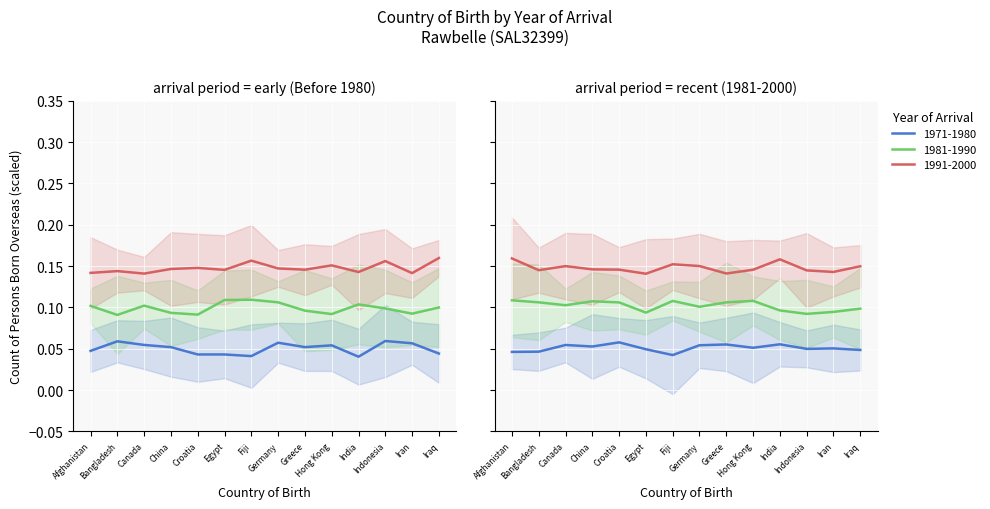

List the labels in order of value, smallest first.

India, Fiji, Egypt, Croatia, Iraq, Afghanistan, China, Greece, Hong Kong, Canada, Iran, Germany, Bangladesh, Indonesia